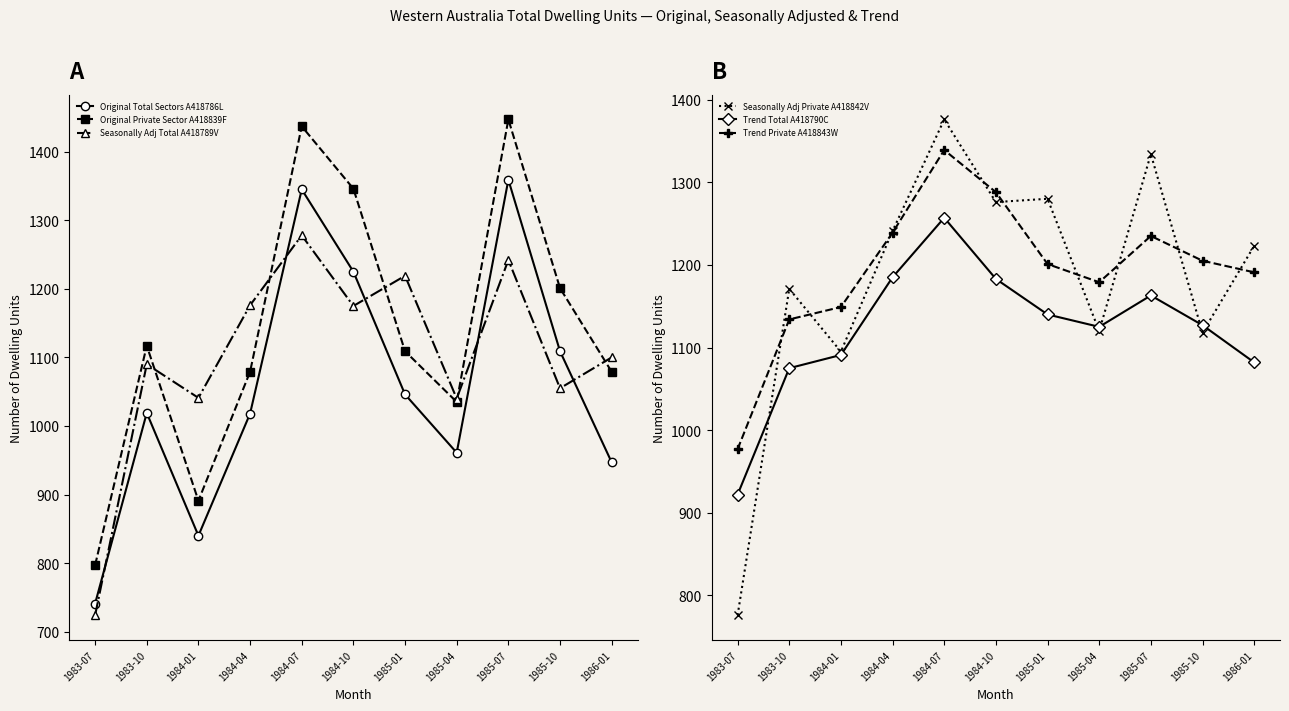

Reading right to left, extract all data points from this chart.

Original Total Sectors A418786L: 1986-01=947	1985-10=1109	1985-07=1359	1985-04=961	1985-01=1046	1984-10=1225	1984-07=1345	1984-04=1018	1984-01=840	1983-10=1019	1983-07=741
Original Private Sector A418839F: 1986-01=1079	1985-10=1201	1985-07=1447	1985-04=1035	1985-01=1109	1984-10=1346	1984-07=1437	1984-04=1079	1984-01=891	1983-10=1117	1983-07=797
Seasonally Adj Total A418789V: 1986-01=1100	1985-10=1055	1985-07=1242	1985-04=1040	1985-01=1219	1984-10=1175	1984-07=1278	1984-04=1176	1984-01=1041	1983-10=1090	1983-07=724
Seasonally Adj Private A418842V: 1986-01=1223	1985-10=1118	1985-07=1334	1985-04=1120	1985-01=1280	1984-10=1276	1984-07=1376	1984-04=1241	1984-01=1095	1983-10=1171	1983-07=776
Trend Total A418790C: 1986-01=1082	1985-10=1127	1985-07=1163	1985-04=1125	1985-01=1140	1984-10=1183	1984-07=1257	1984-04=1185	1984-01=1091	1983-10=1075	1983-07=922
Trend Private A418843W: 1986-01=1191	1985-10=1205	1985-07=1235	1985-04=1179	1985-01=1201	1984-10=1288	1984-07=1339	1984-04=1239	1984-01=1149	1983-10=1134	1983-07=977